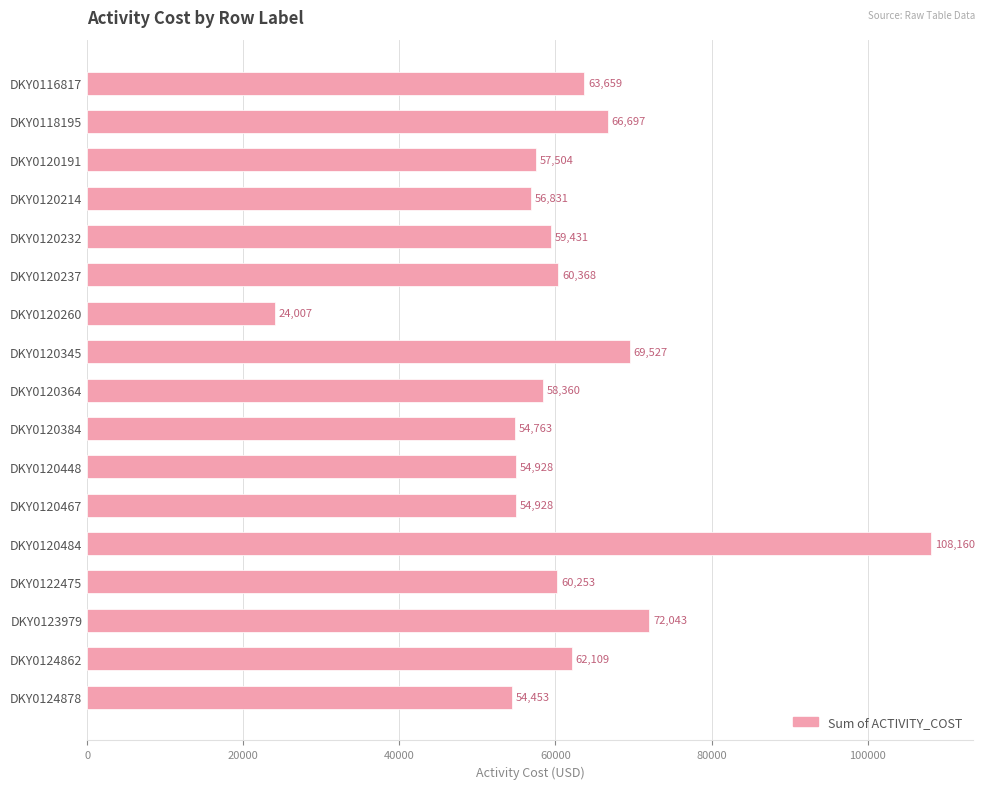

What value does the data have at DKY0122475?

60253.3